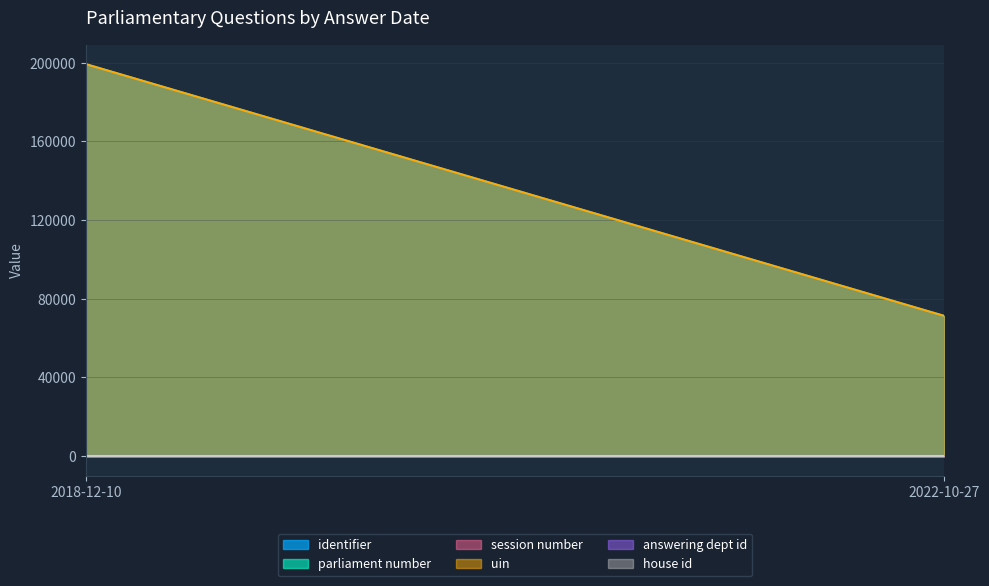

Is it true that identifier equals 199330 at 2018-12-10?

True